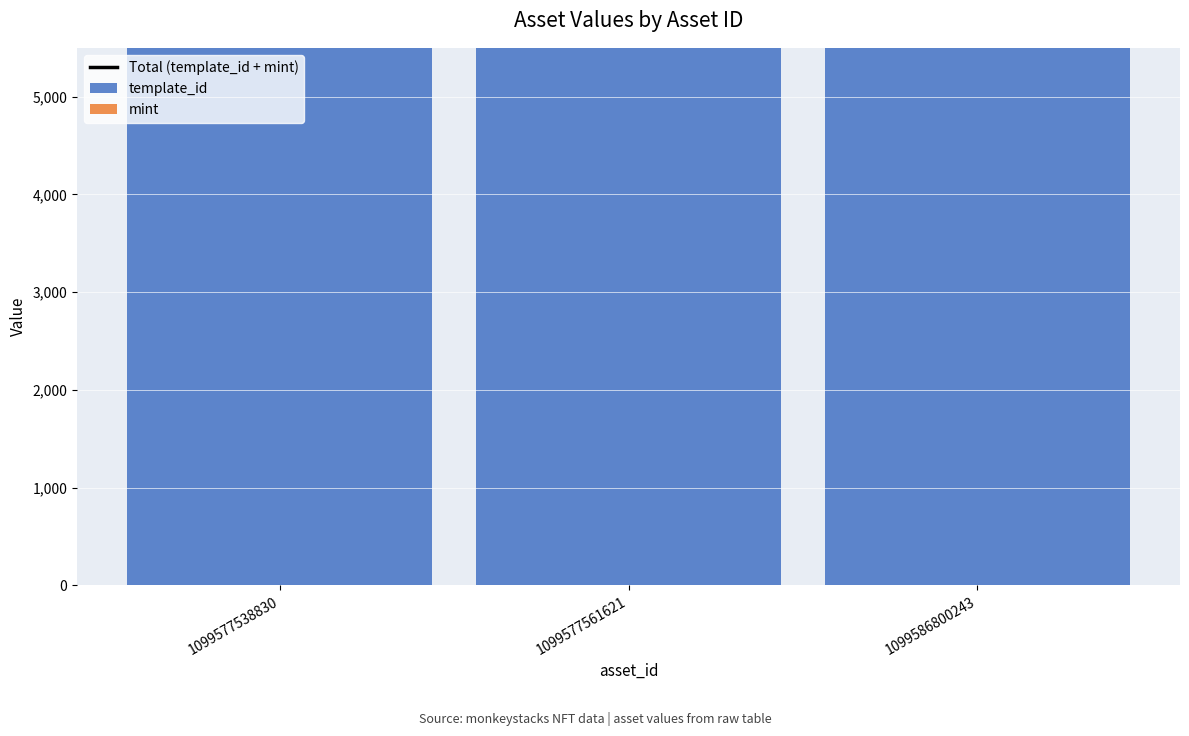

What is the sum of all Total (template_id + mint) values?

1089702